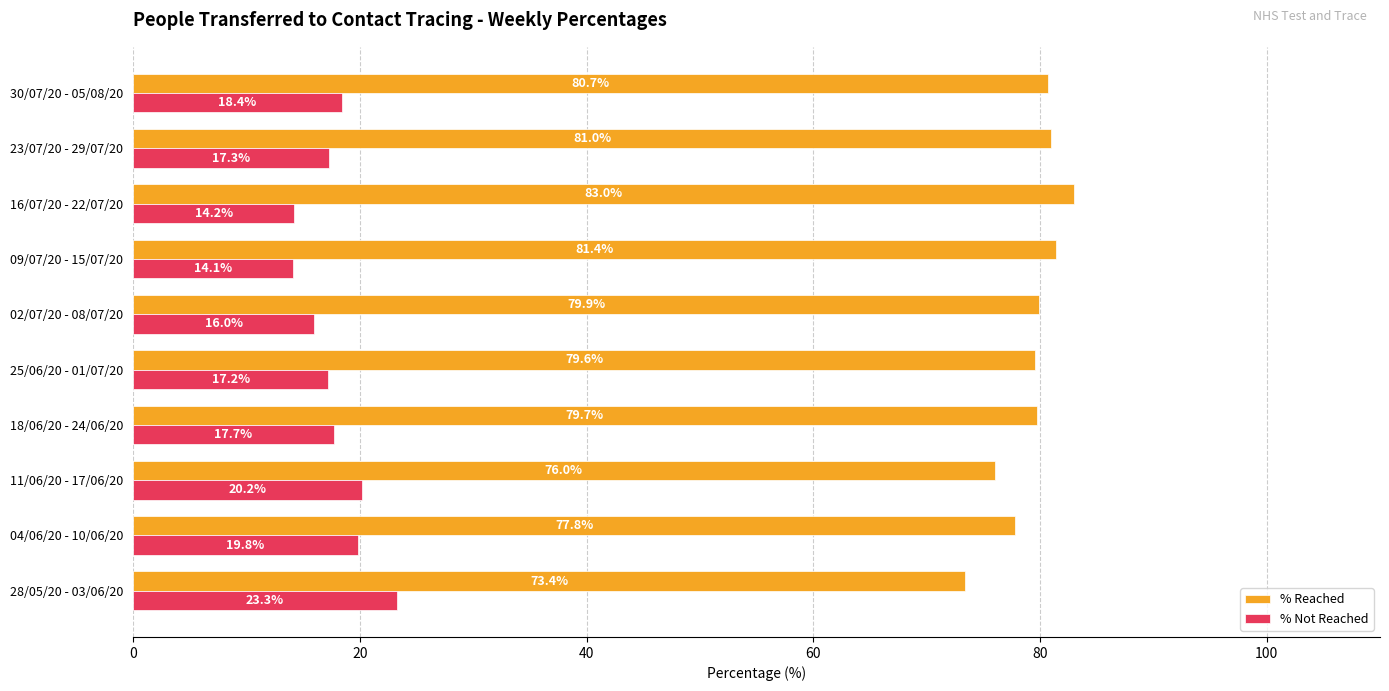

What are all the series names shown in the legend?

% Reached, % Not Reached